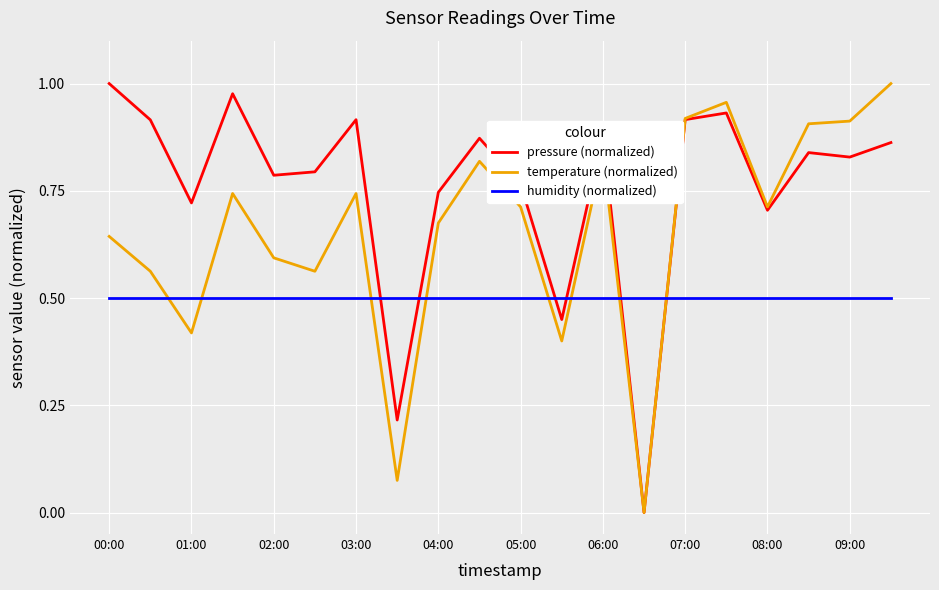

At how many categories does at least one series exceed 0?

20